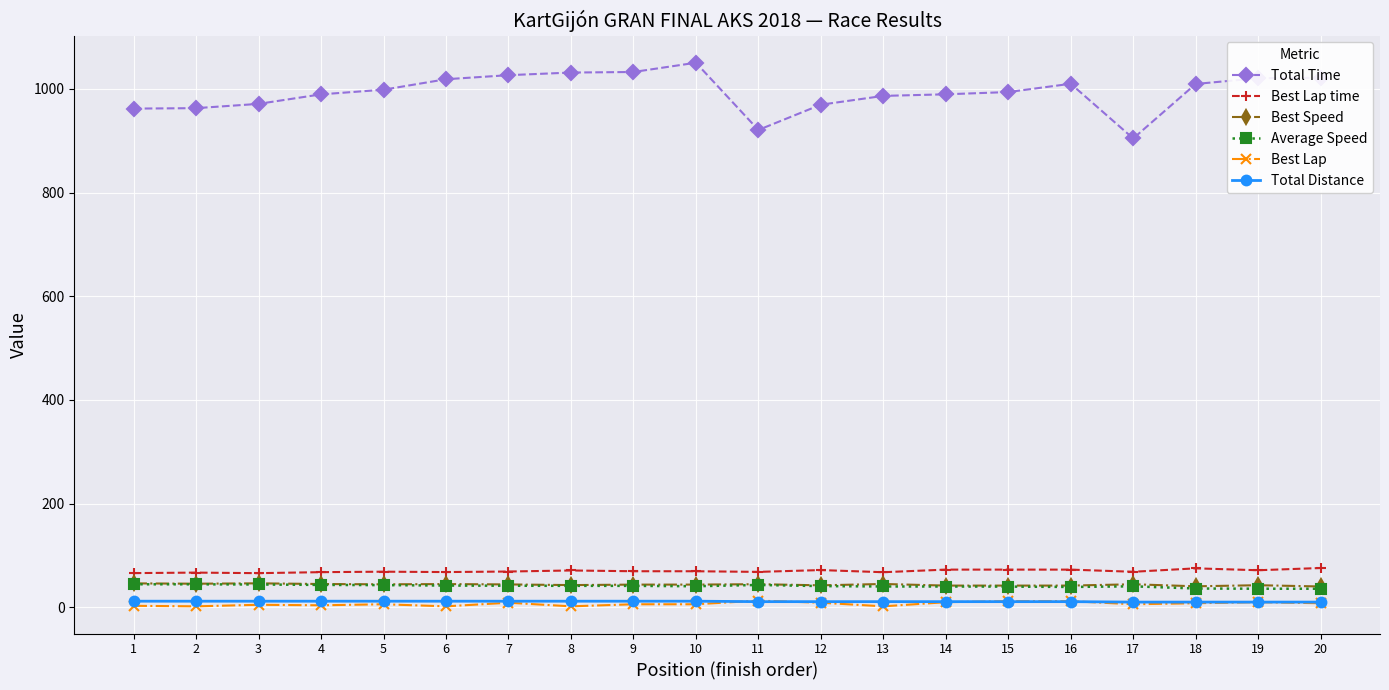

Which series has the largest total across all categories?

Total Time